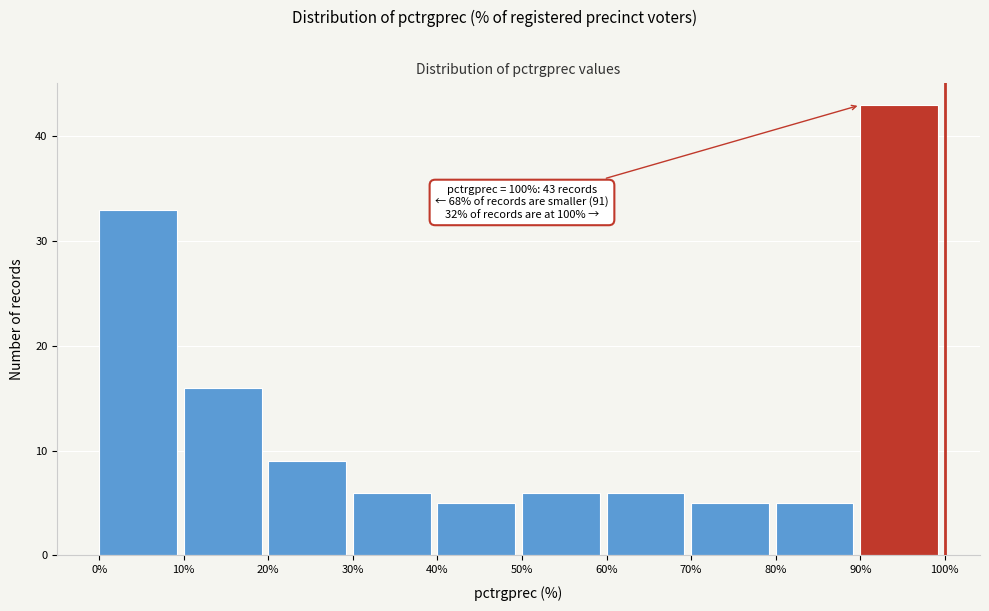

Over which range of the x-axis is the bar tallest?

90% to 100%